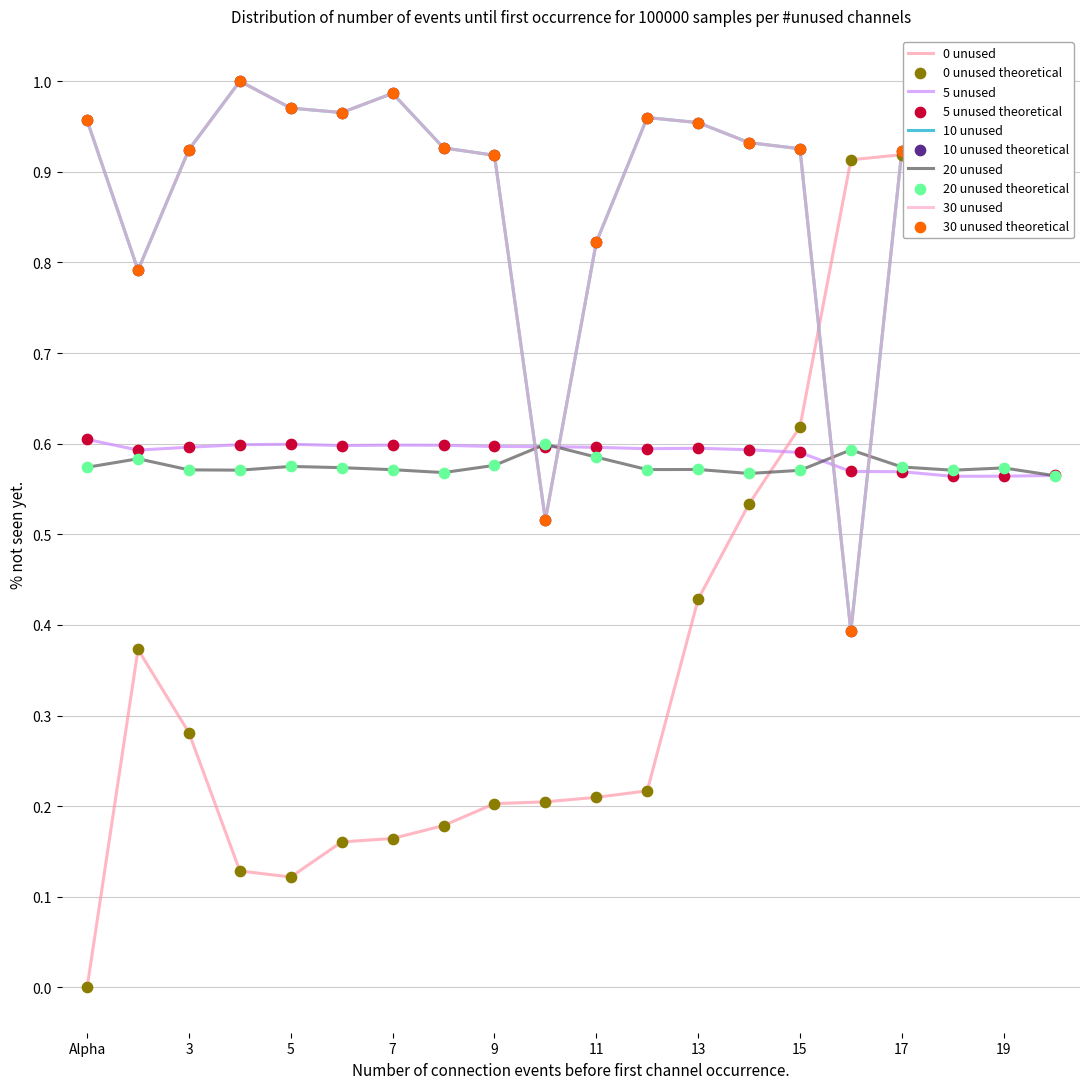

At which category is the sum across all series the highest?

18